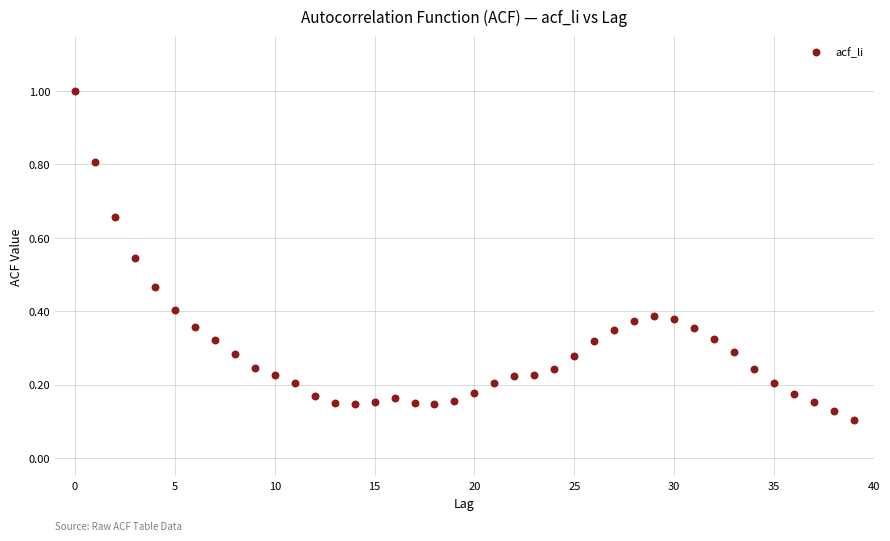

What is the range of Y values (max minus min)?

0.9